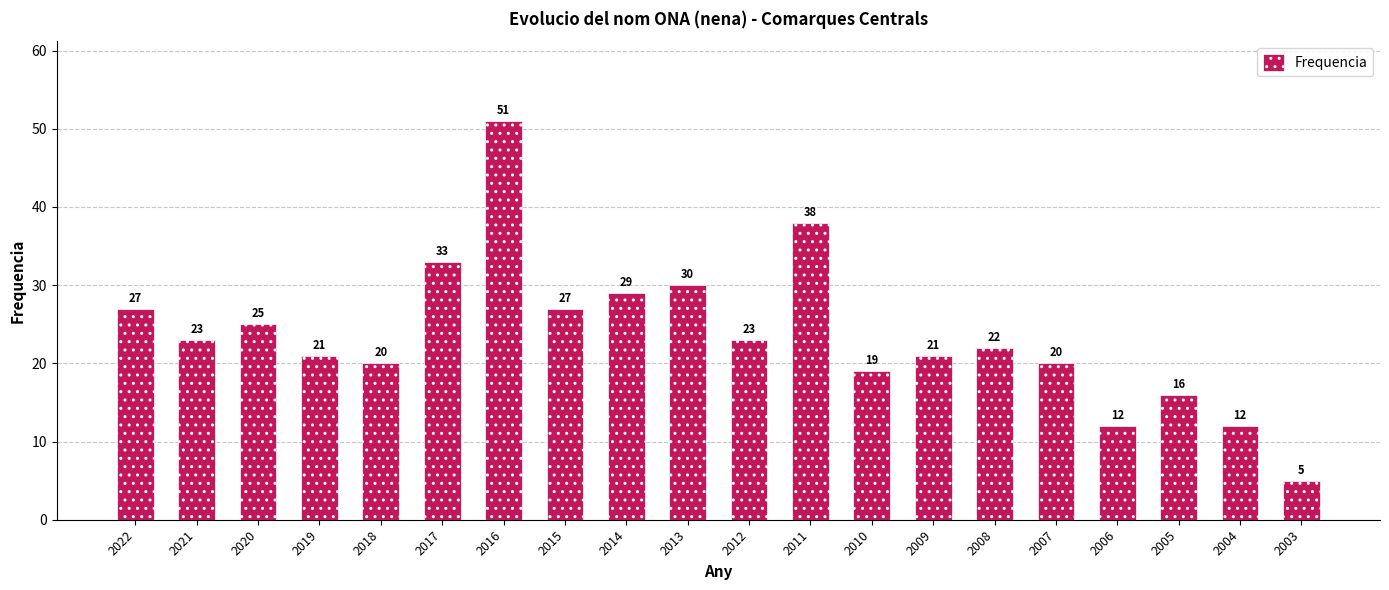

How many values are below 23?

10